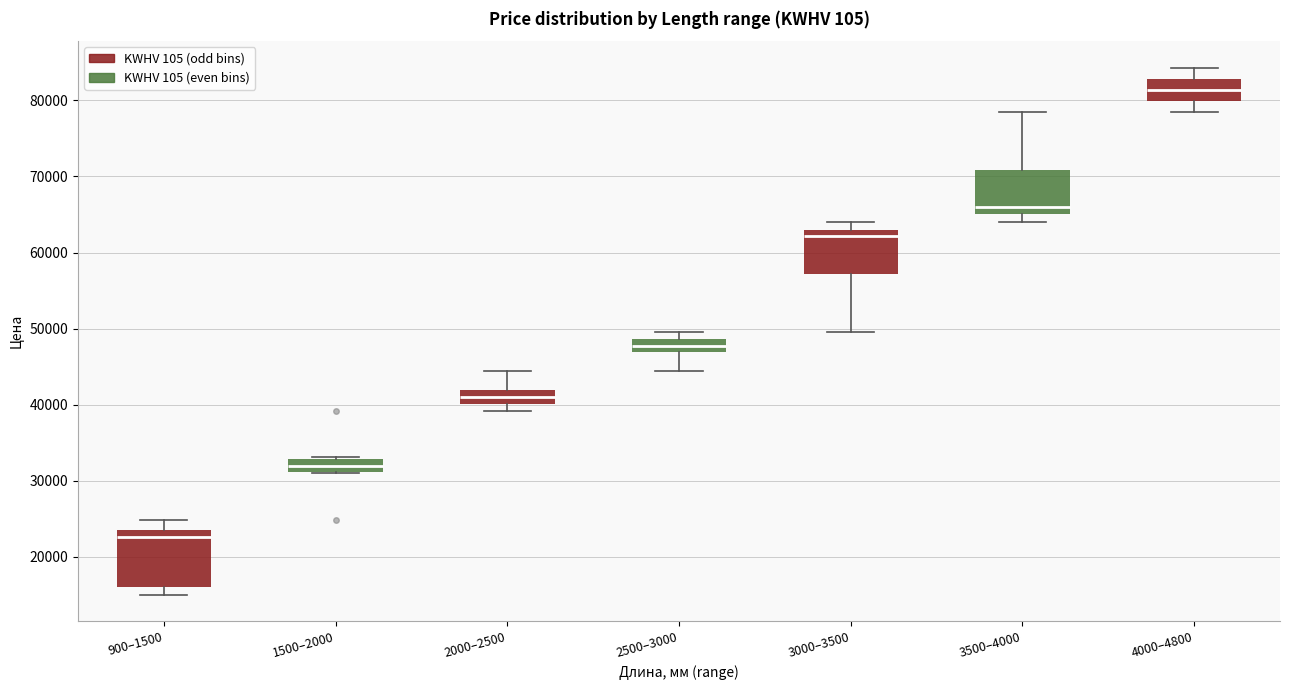

Reading left to right, transcribe this box plot: for each box, give where its median line is, the range the box spans, and where its two whiskers end, as read against the y-axis. The values are not printed on the chart, so give them approximately, as read against the axis.

900–1500: median 23000, box 16000 to 24000, whiskers 15000 to 25000
1500–2000: median 32000, box 31000 to 33000, whiskers 31000 to 33000
2000–2500: median 41000, box 40000 to 42000, whiskers 39000 to 44000
2500–3000: median 48000, box 47000 to 49000, whiskers 44000 to 50000
3000–3500: median 62000, box 57000 to 63000, whiskers 50000 to 64000
3500–4000: median 66000, box 65000 to 71000, whiskers 64000 to 78000
4000–4800: median 81000, box 80000 to 83000, whiskers 78000 to 84000